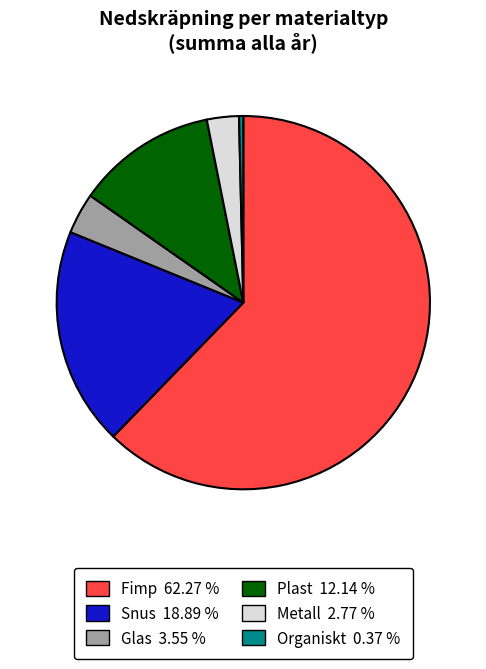

Combined, do Glas 3.55 % and Organiskt 0.37 % account for over 50%?

No